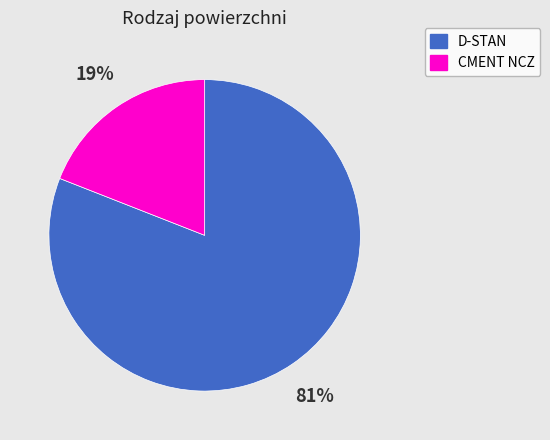

How many slices are in this pie chart?

2